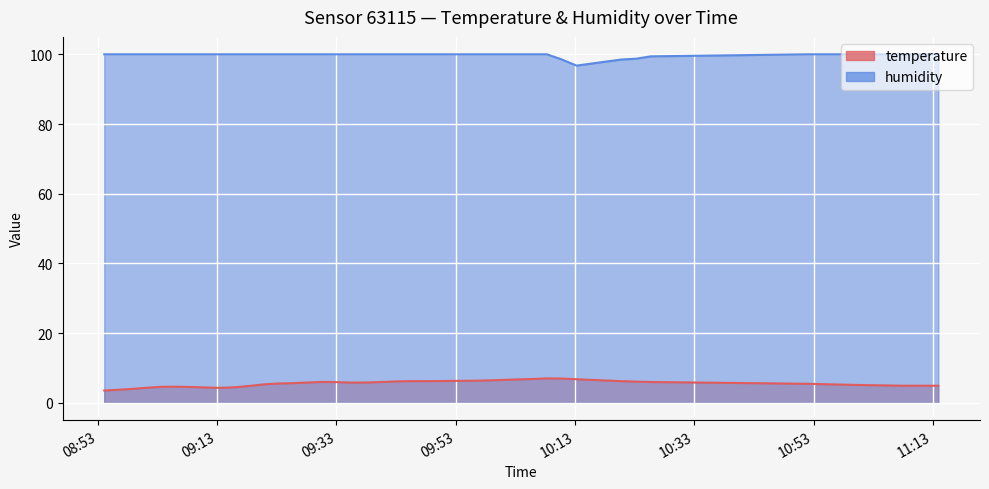

How many humidity values are between 100 and 101?

35